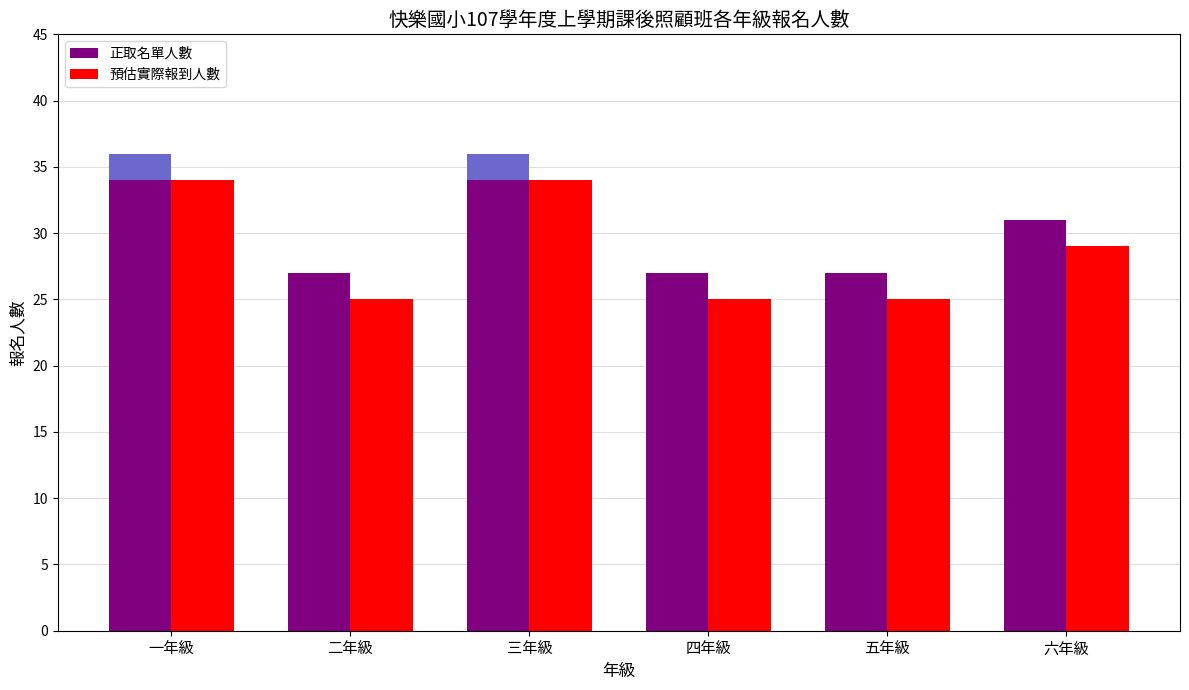

Read the 正取名單人數 value at 六年級.

31